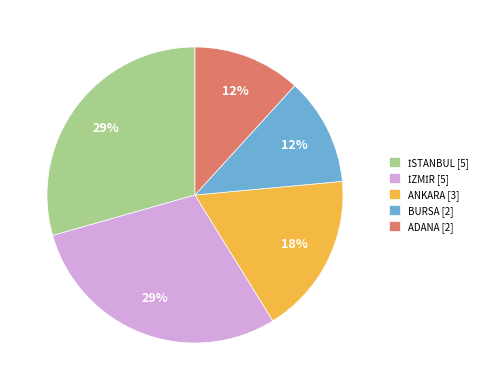

To the nearest percent, what is the difference between the ADANA [2] and ANKARA [3] slice percentages?

6%